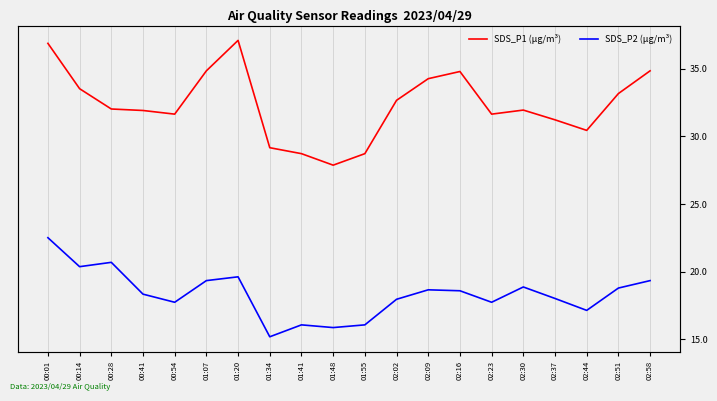

What is the difference between the maximum and second lowest values in the SDS_P2 (µg/m³) series?

6.6